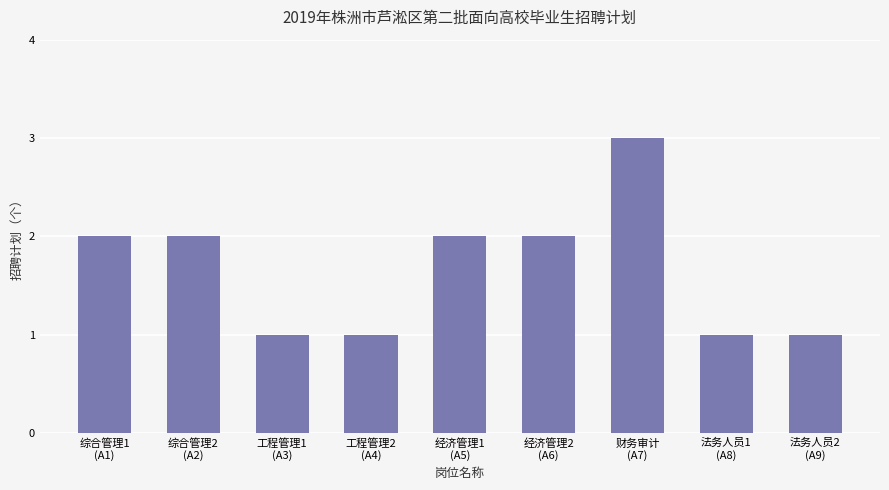

Approximately how many times larger is the value at 综合管理1
(A1) compared to 经济管理1
(A5)?

1.0